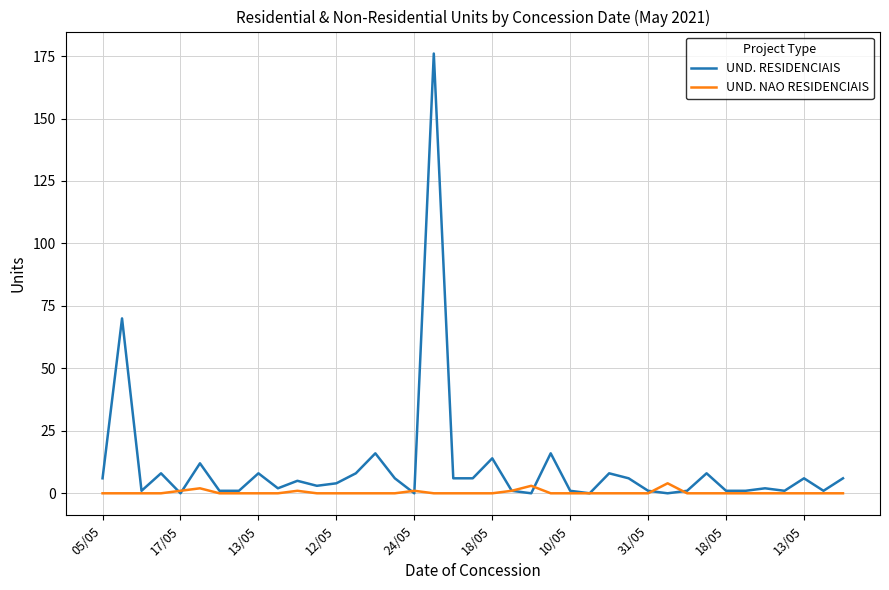

List the series in order of their overall mean, lowest first.

UND. NAO RESIDENCIAIS, UND. RESIDENCIAIS